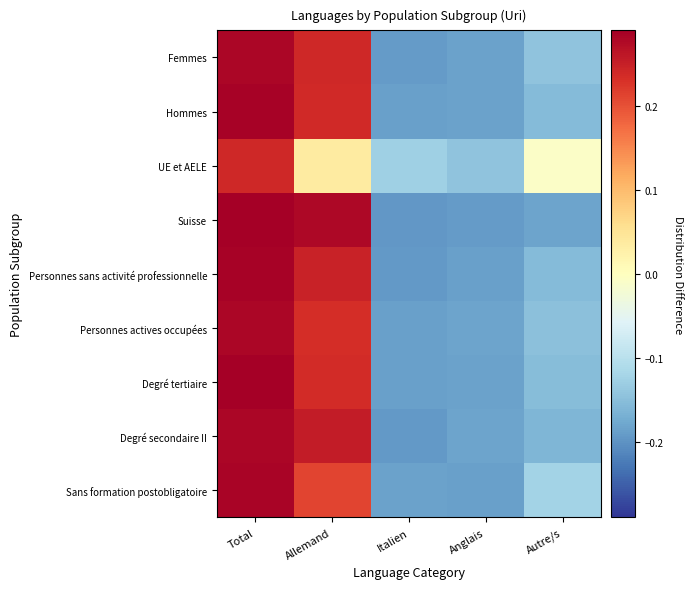

List the series in order of their peak value, highest first.

Suisse, Degré tertiaire, Hommes, Personnes sans activité professionnelle, Sans formation postobligatoire, Personnes actives occupées, Degré secondaire II, Femmes, UE et AELE